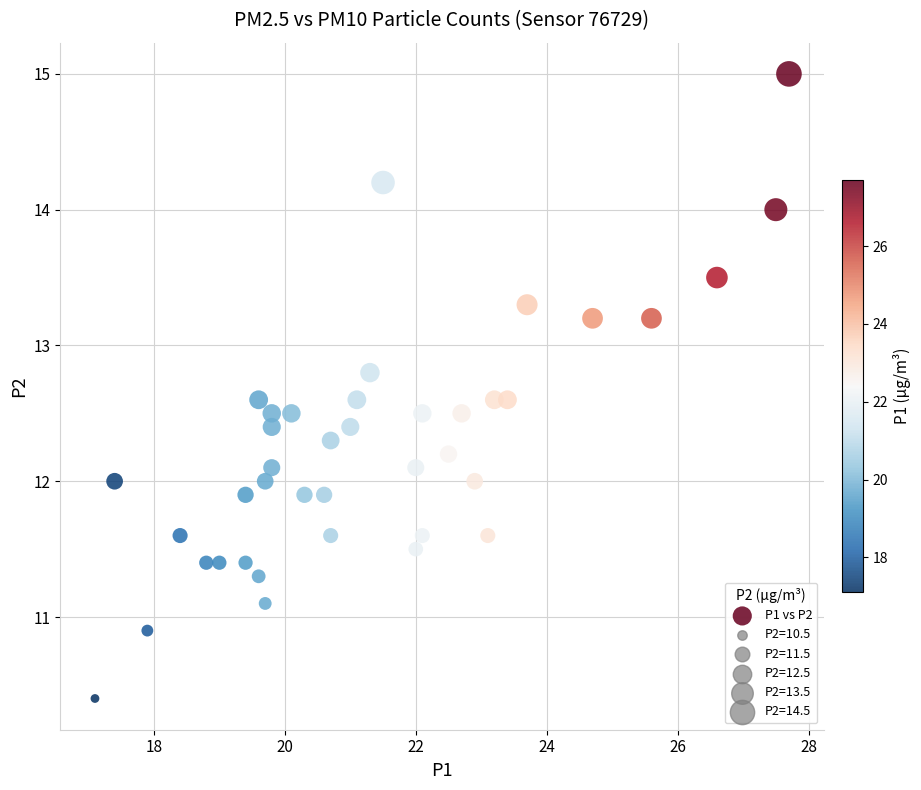

What is the range of X values (max minus min)?

10.6